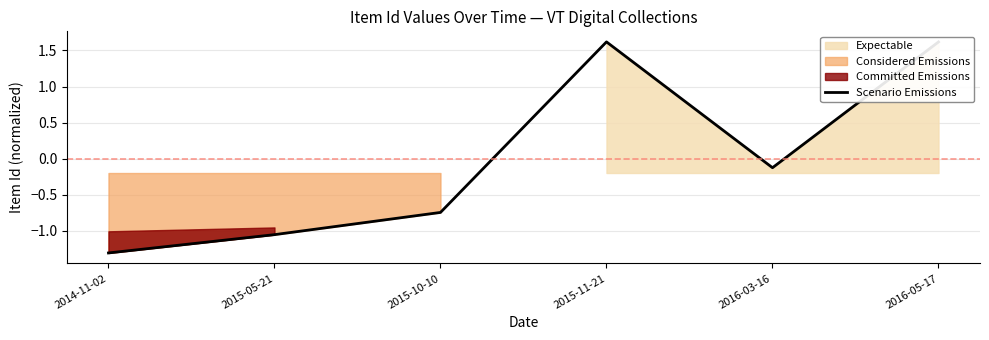

How many lines are shown in the chart?

1